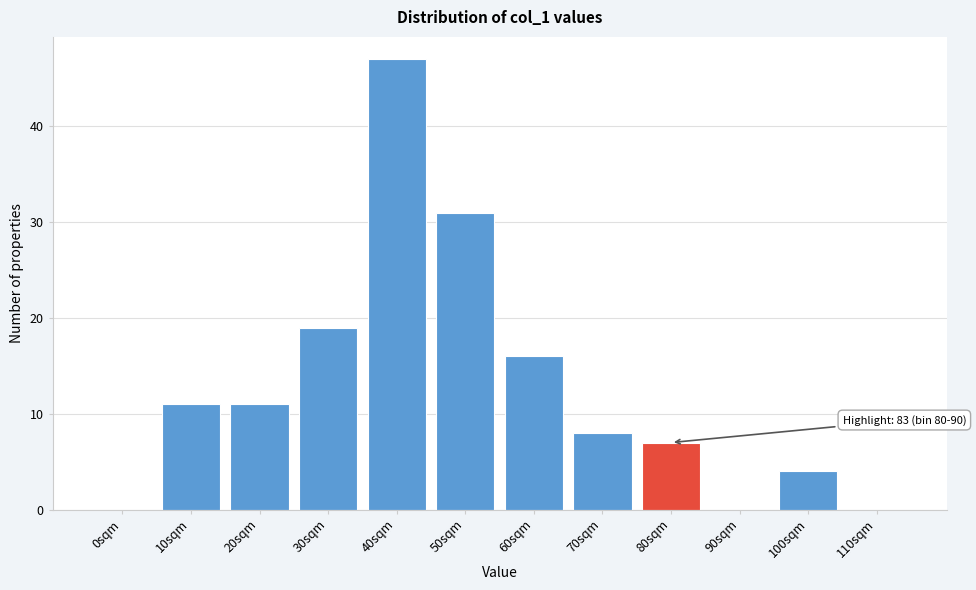

Reading left to right, what are all the values shown in this chart?

0sqm=0	10sqm=11	20sqm=11	30sqm=19	40sqm=47	50sqm=31	60sqm=16	70sqm=8	80sqm=7	90sqm=0	100sqm=4	110sqm=0